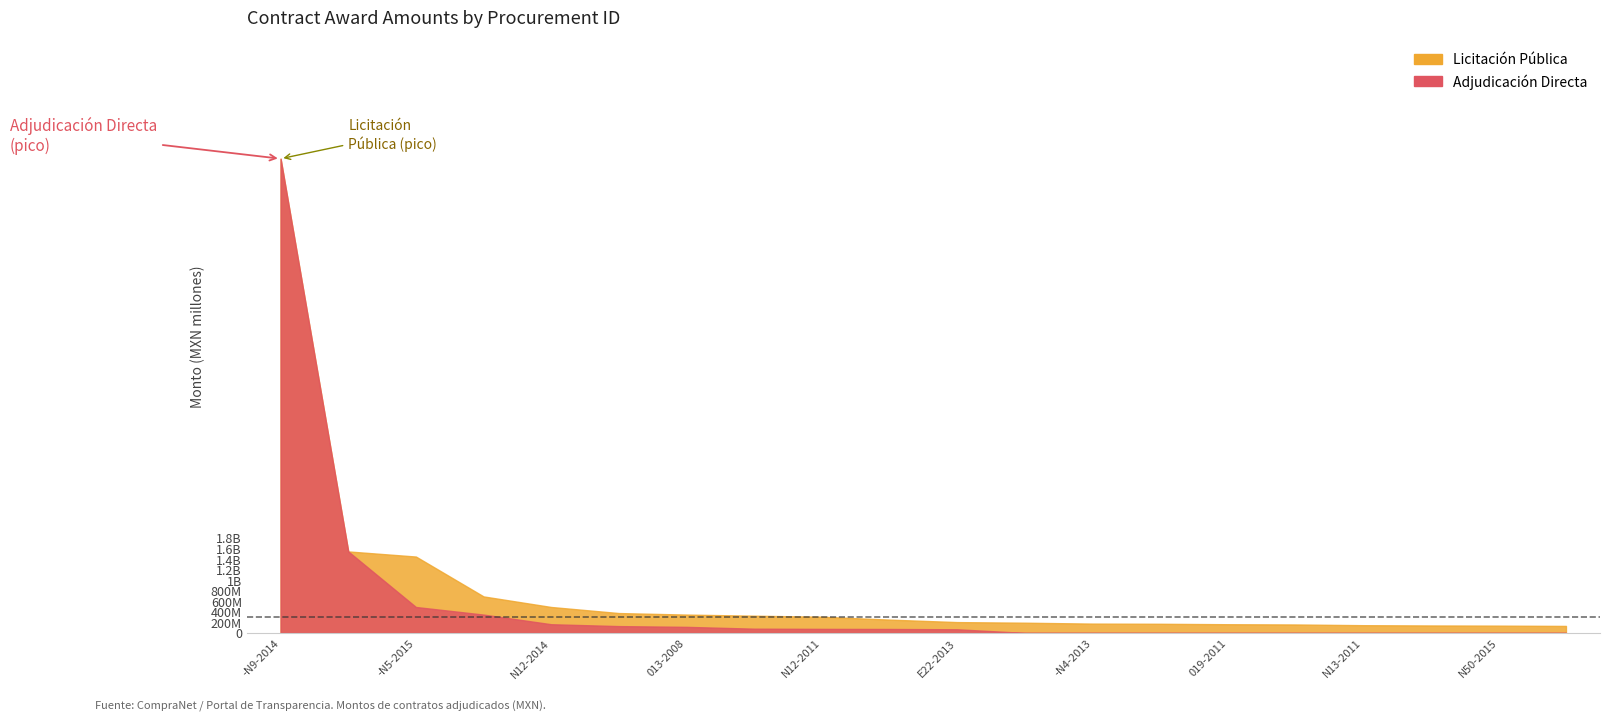

How many data points in open are above 252188291?

9